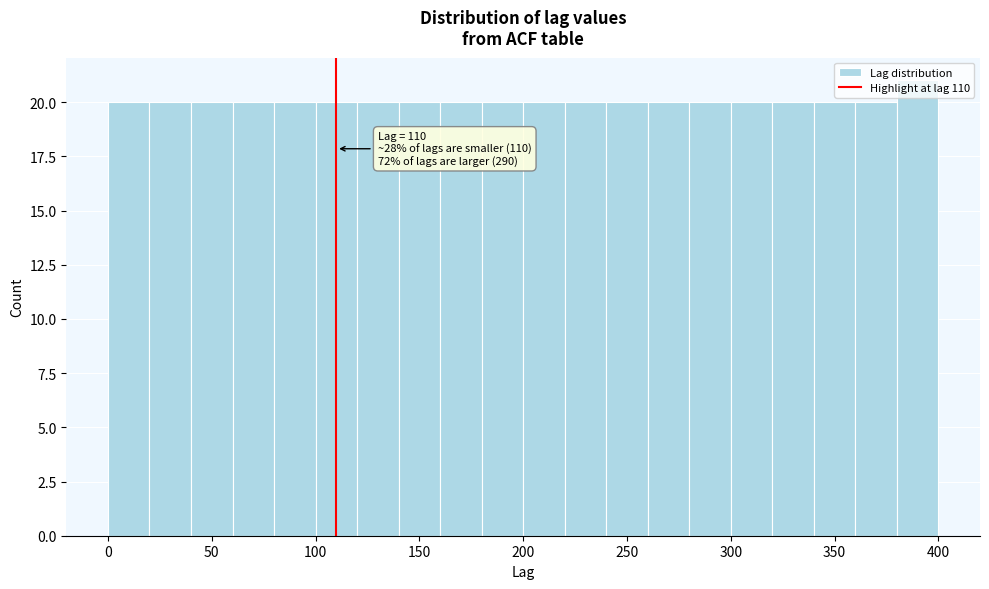

Over which range of the x-axis is the bar tallest?

380 to 400